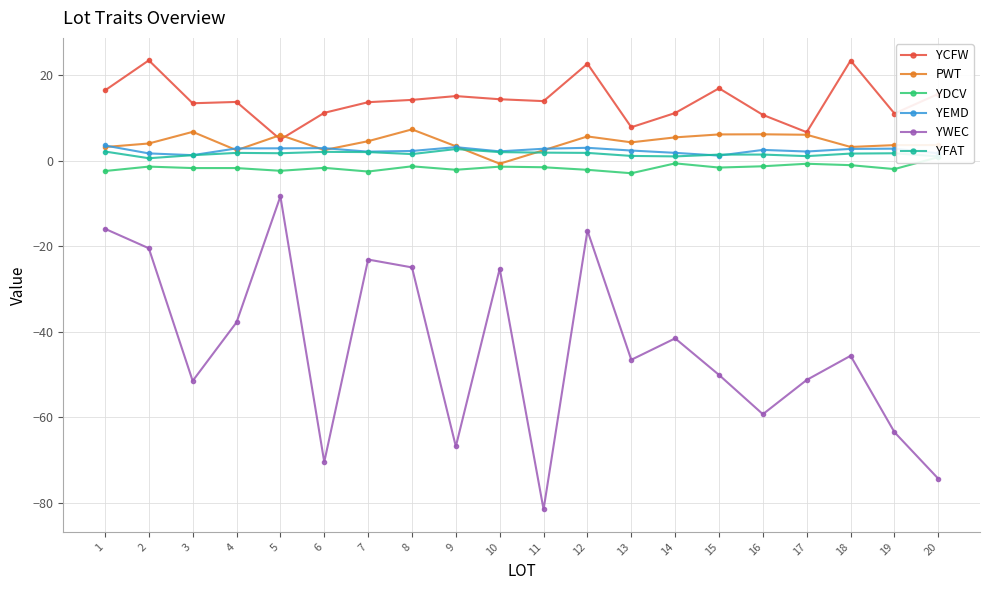

The PWT series shows 1.7 at 20. True or false?

False